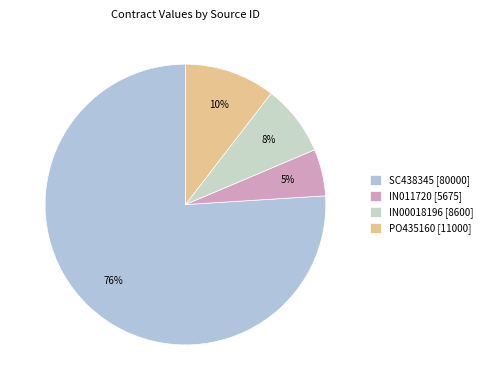

Does any single category account for the majority?

Yes